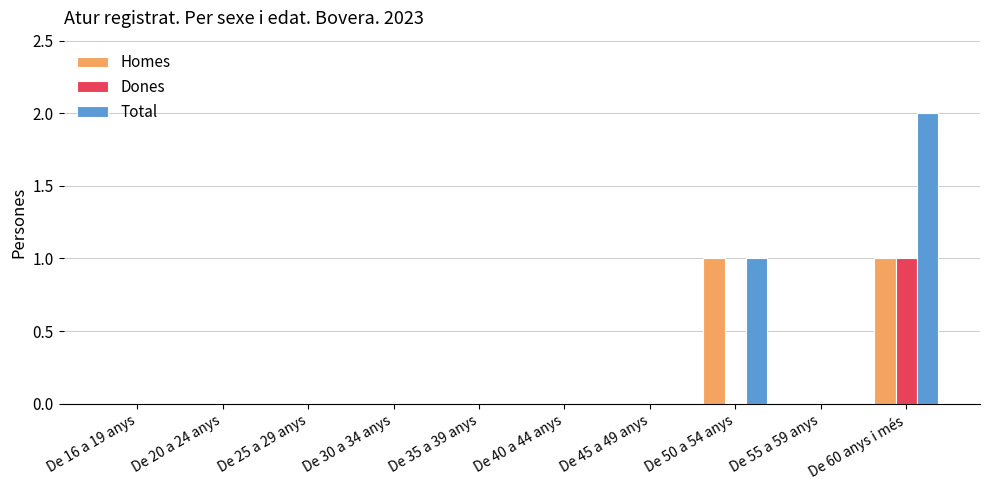

What is the difference between the Total values at De 16 a 19 anys and De 60 anys i més?

2